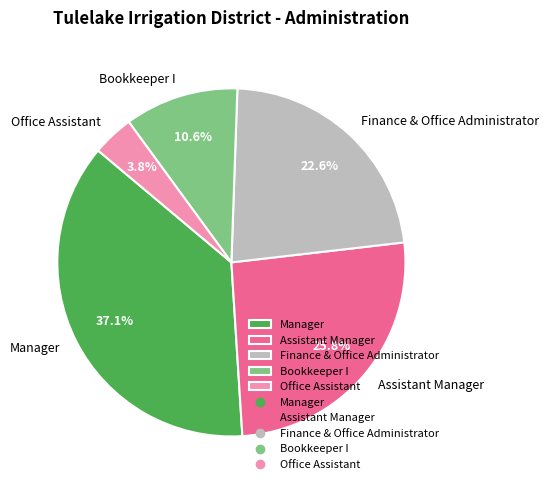

Does Bookkeeper I represent more than half of the total?

No